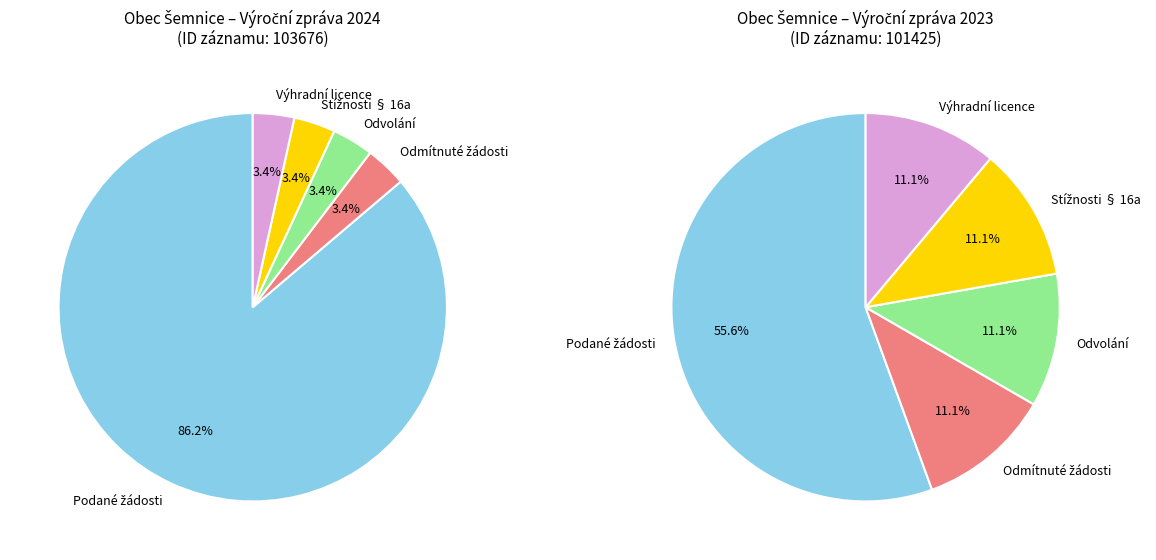

Count the number of slices in the pie.

5